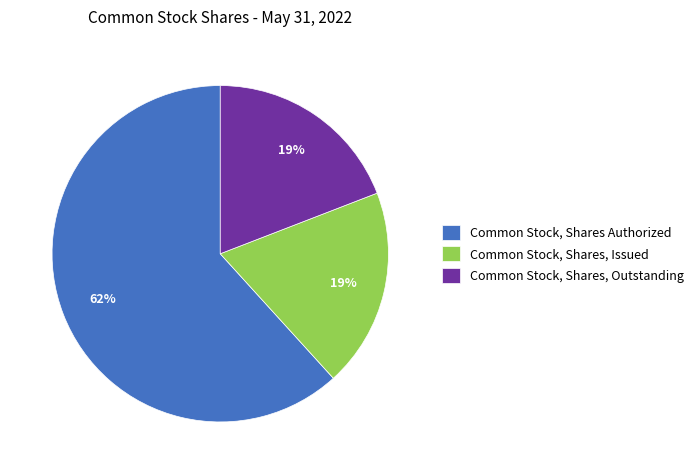

Is there any slice that represents more than half of the pie?

Yes